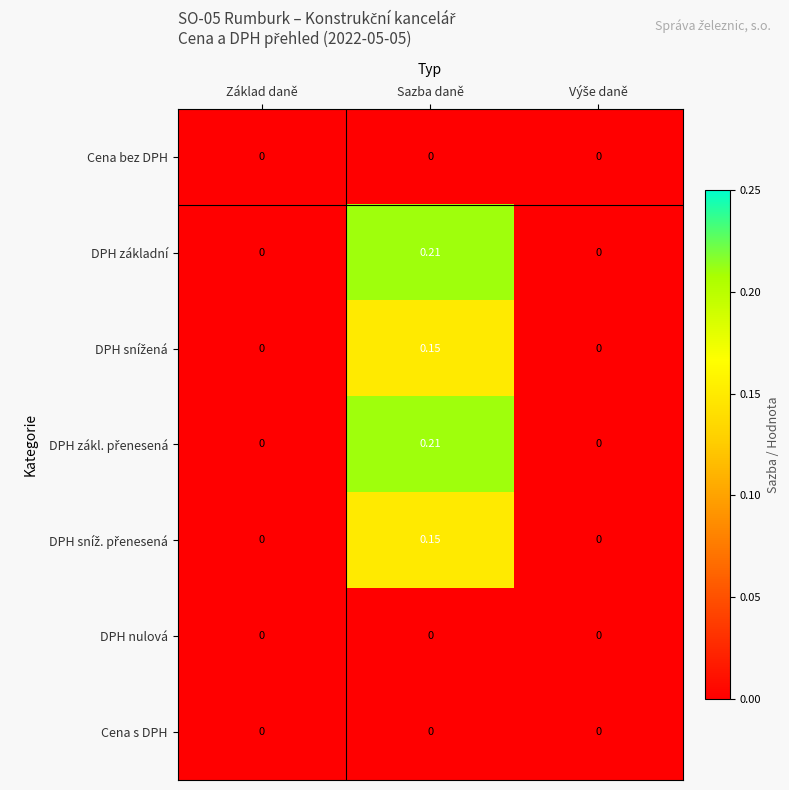

At which category is the sum across all series the highest?

Sazba daně